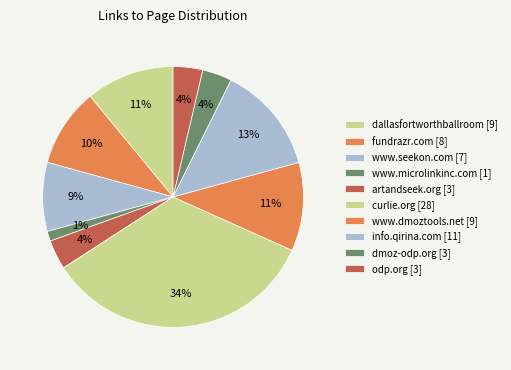

How many slices are in this pie chart?

10